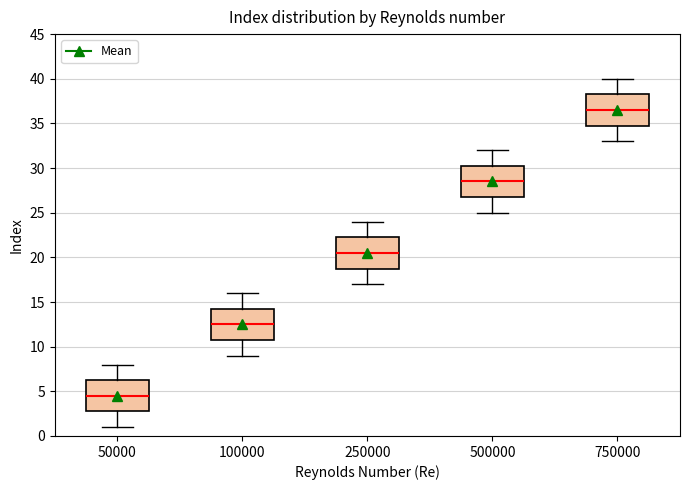

Reading left to right, transcribe this box plot: for each box, give where its median line is, the range the box spans, and where its two whiskers end, as read against the y-axis. The values are not printed on the chart, so give them approximately, as read against the axis.

50000: median 4.5, box 3.0 to 6.5, whiskers 1.0 to 8.0
100000: median 12.5, box 11.0 to 14.5, whiskers 9.0 to 16.0
250000: median 20.5, box 19.0 to 22.5, whiskers 17.0 to 24.0
500000: median 28.5, box 27.0 to 30.5, whiskers 25.0 to 32.0
750000: median 36.5, box 35.0 to 38.5, whiskers 33.0 to 40.0